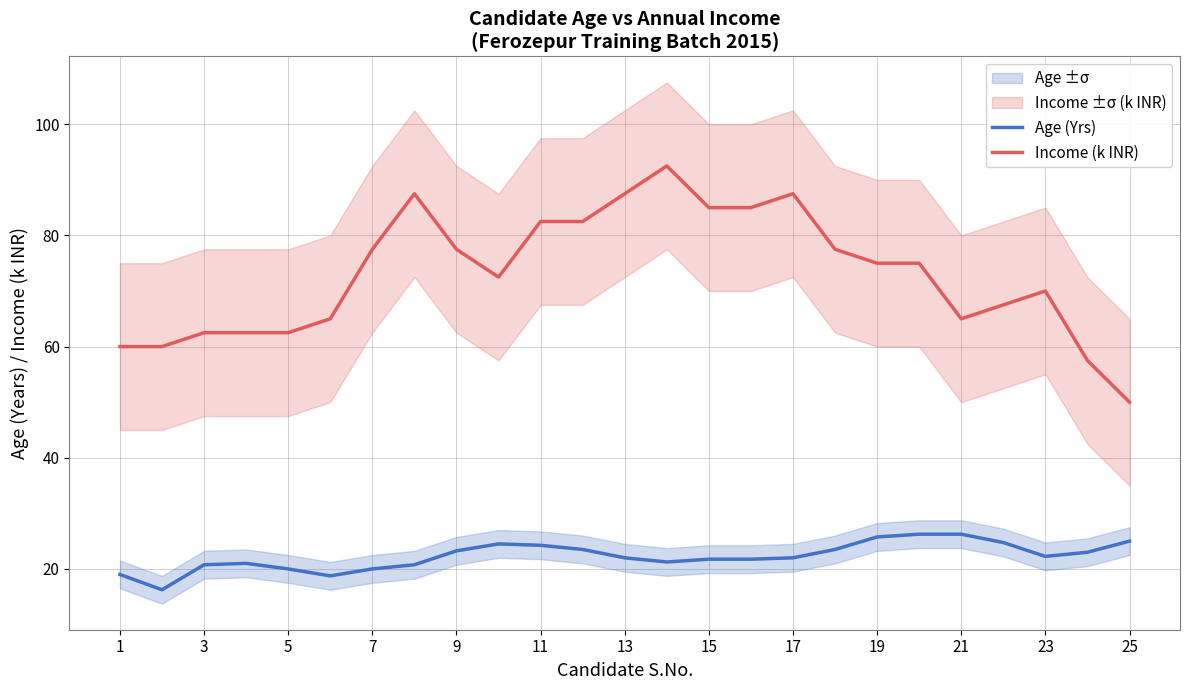

How many lines are shown in the chart?

2